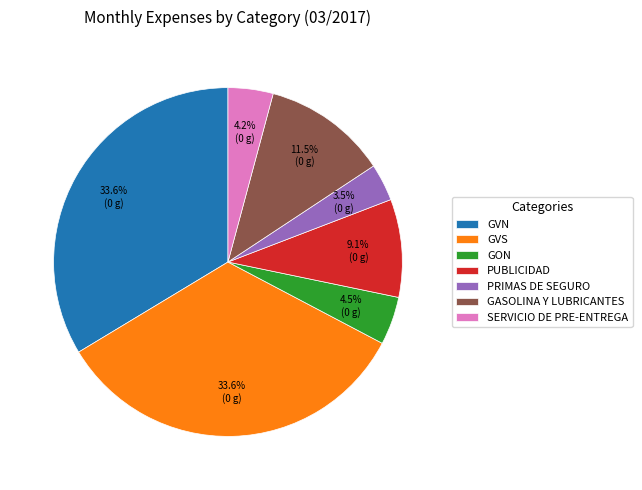

The PRIMAS DE SEGURO slice represents 14% of the pie. True or false?

False